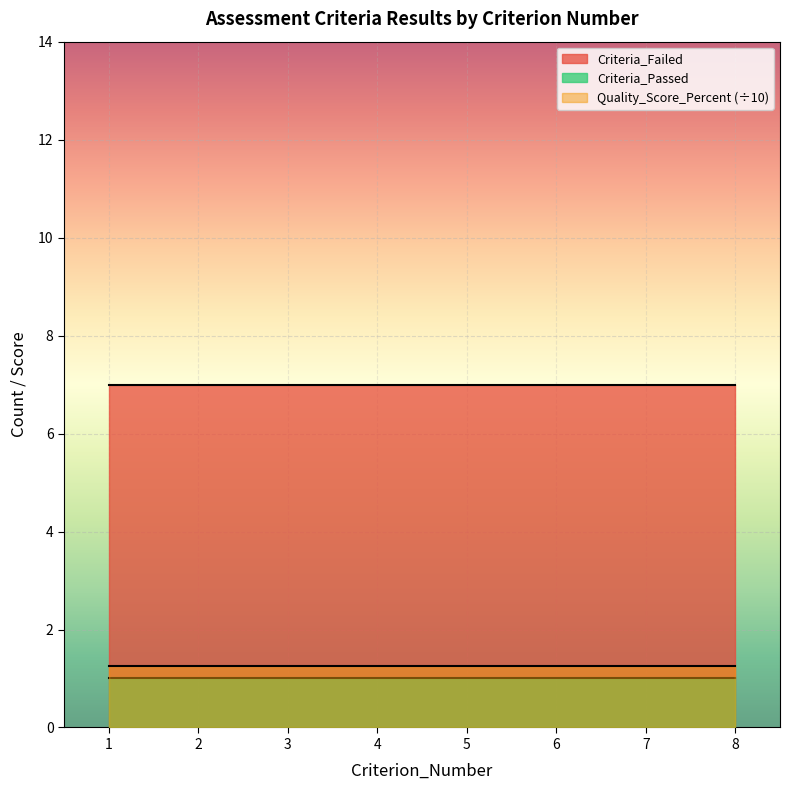

What is the value of the Criteria_Passed point at the 1st from the left?

1.0